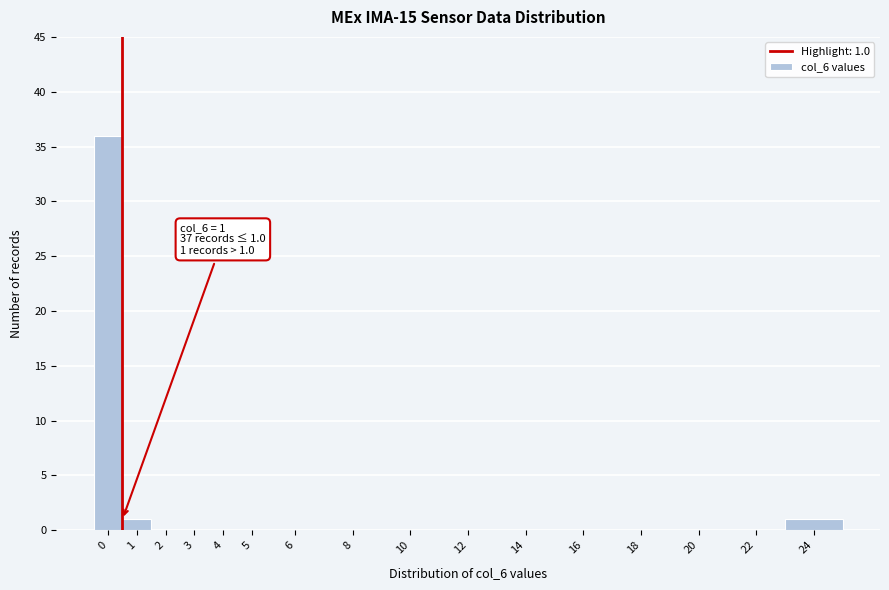

Reading left to right, what are all the values shown in this chart?

0=36	1=1	2=0	3=0	4=0	5=0	6=0	8=0	10=0	12=0	14=0	16=0	18=0	20=0	22=0	24=1